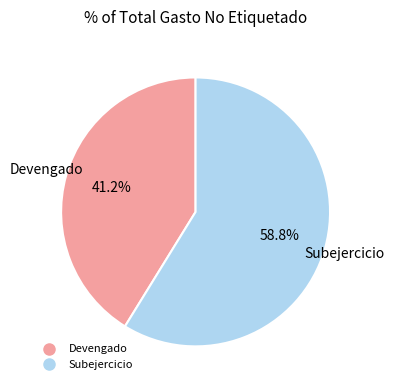

What percentage is the Subejercicio slice, to the nearest percent?

59%